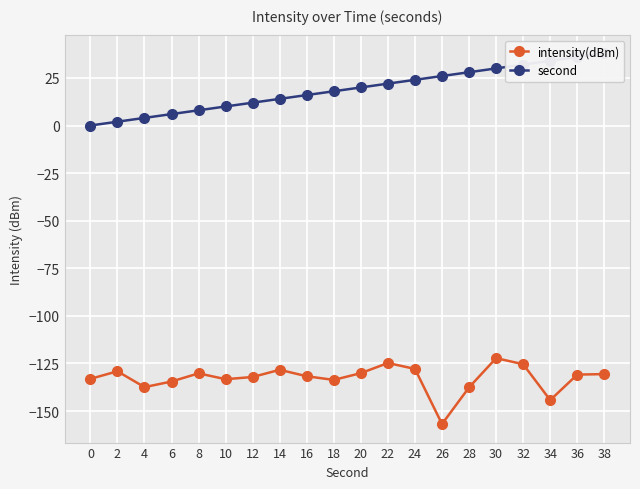

At which label does second first exceed 20?

22